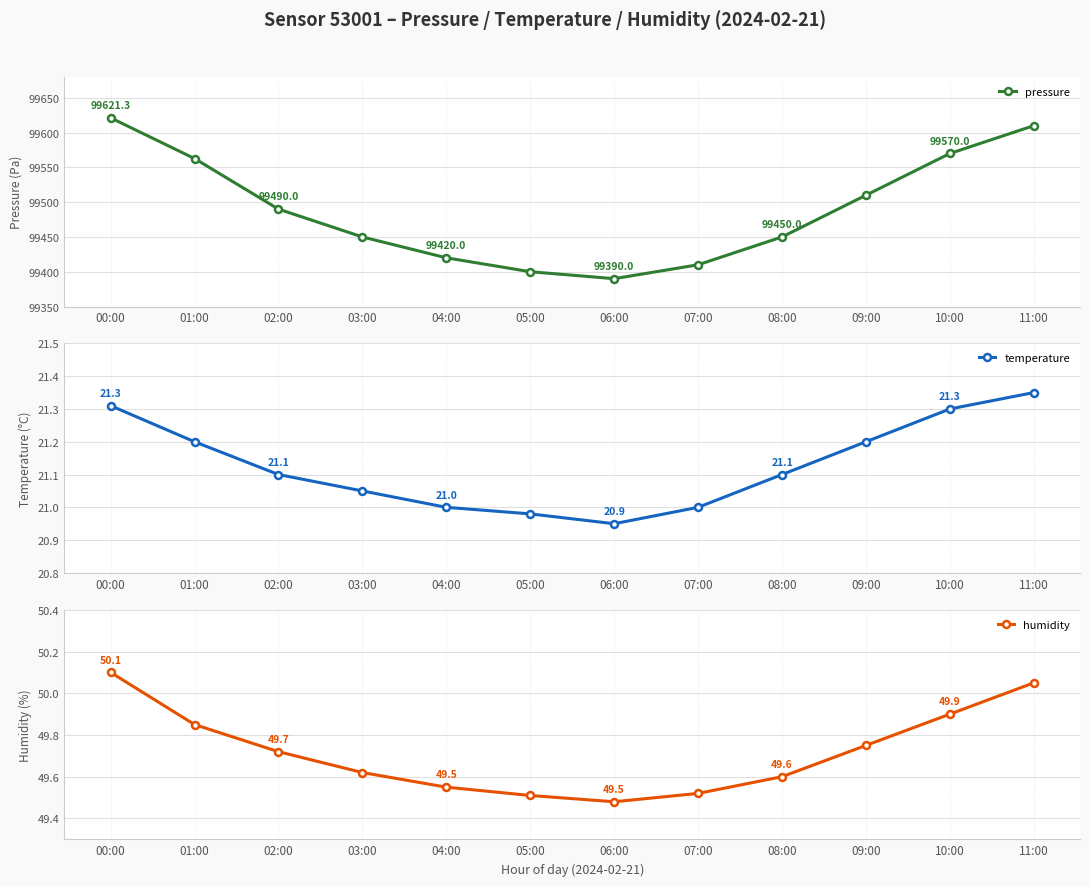

What is the minimum value shown in the chart?

20.9